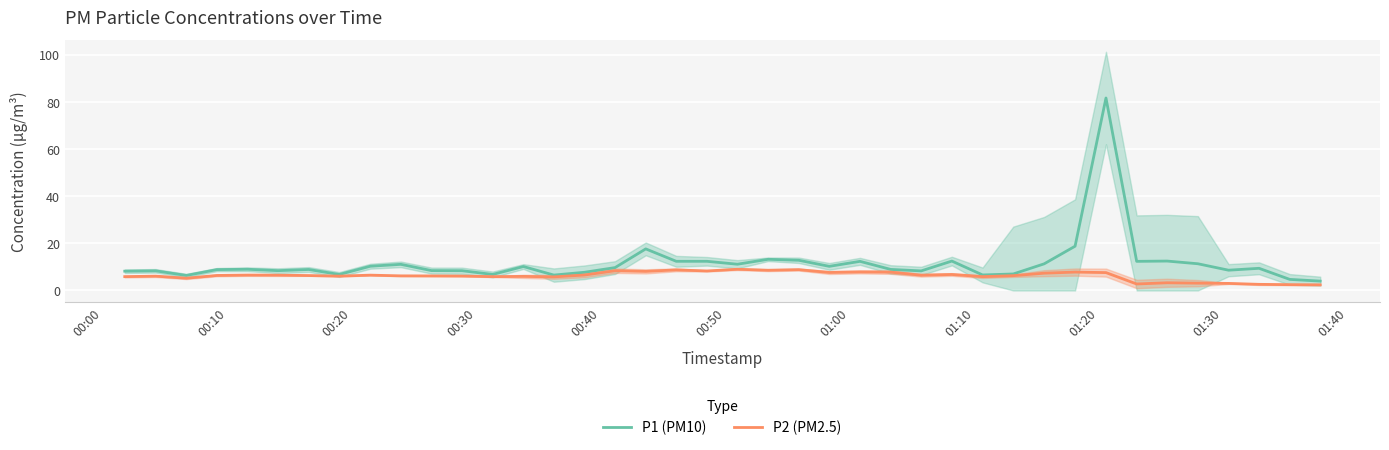

Rank the series by their maximum value, from lowest to highest.

P2 (PM2.5), P1 (PM10)